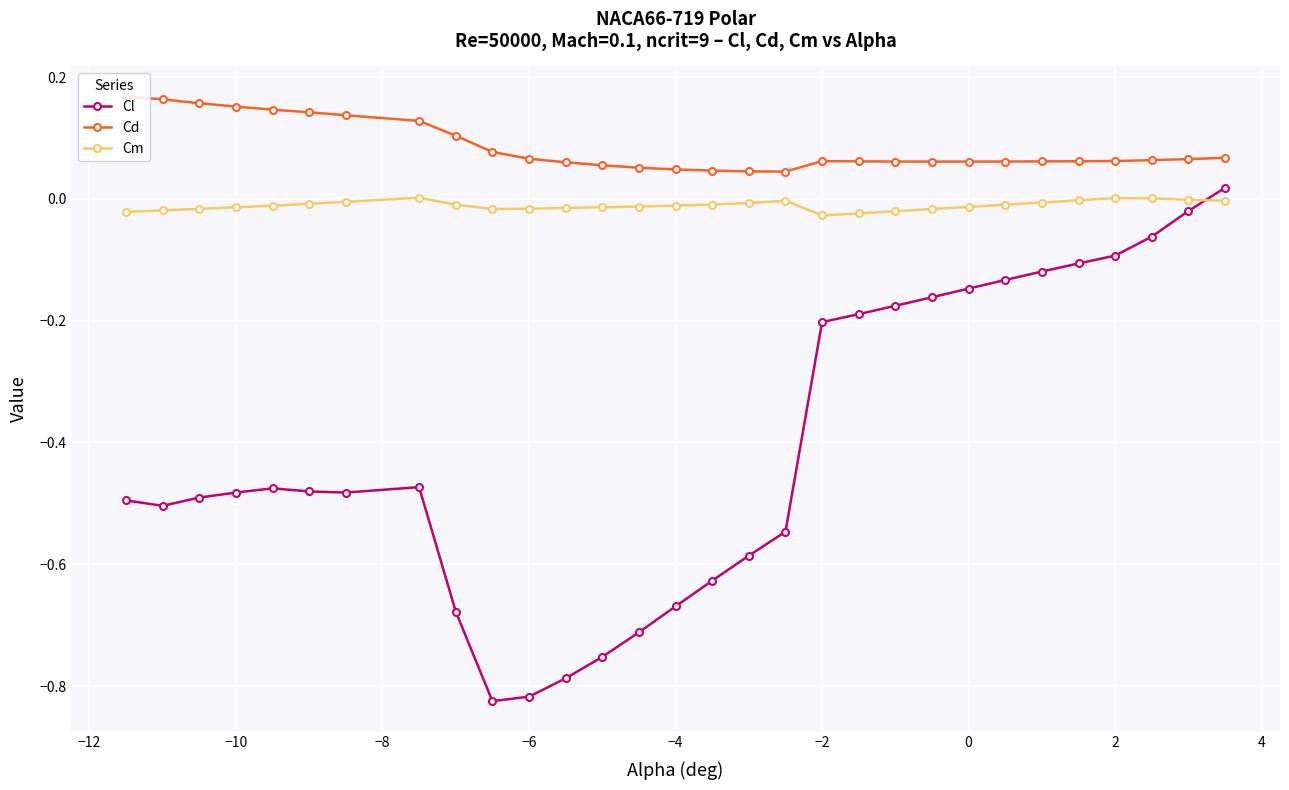

List the series in order of their overall mean, lowest first.

Cl, Cm, Cd